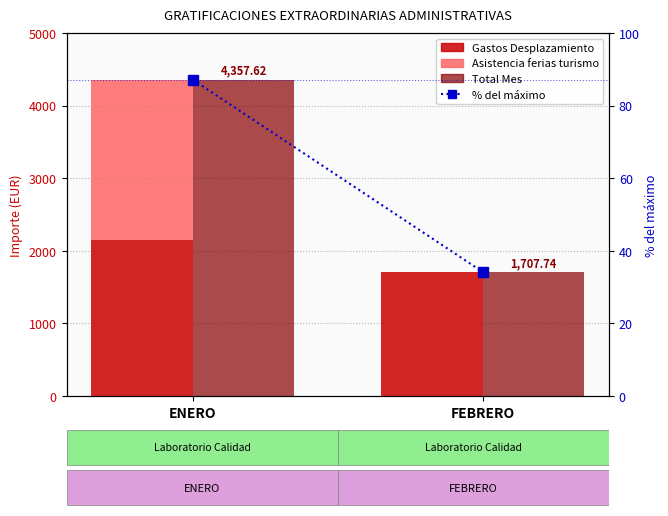

List the series in order of their overall mean, lowest first.

% del máximo, Asistencia ferias turismo, Gastos Desplazamiento, Total Mes